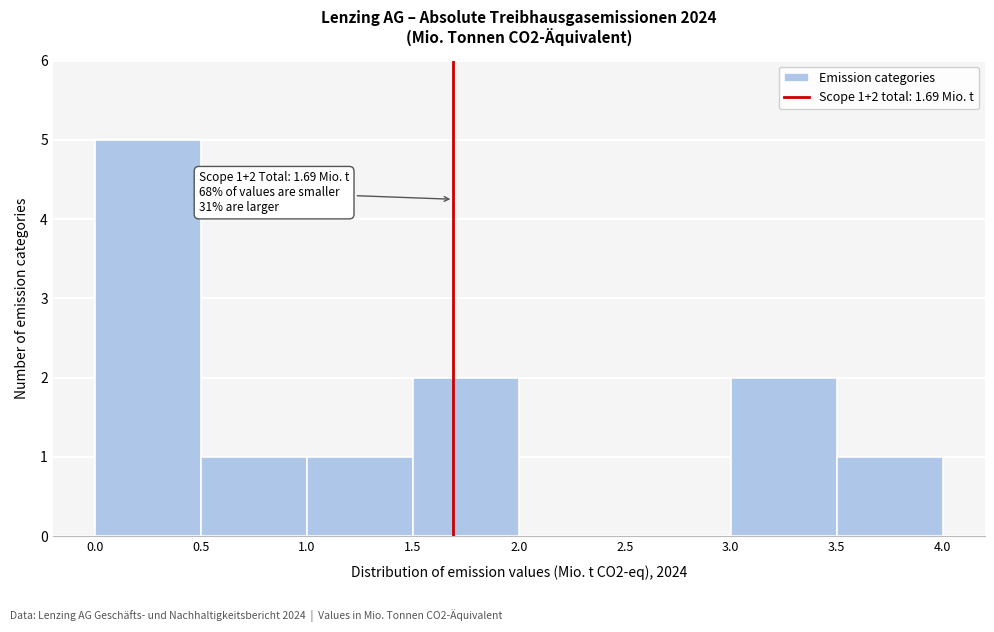

Over which range of the x-axis is the bar tallest?

0.0 to 0.5